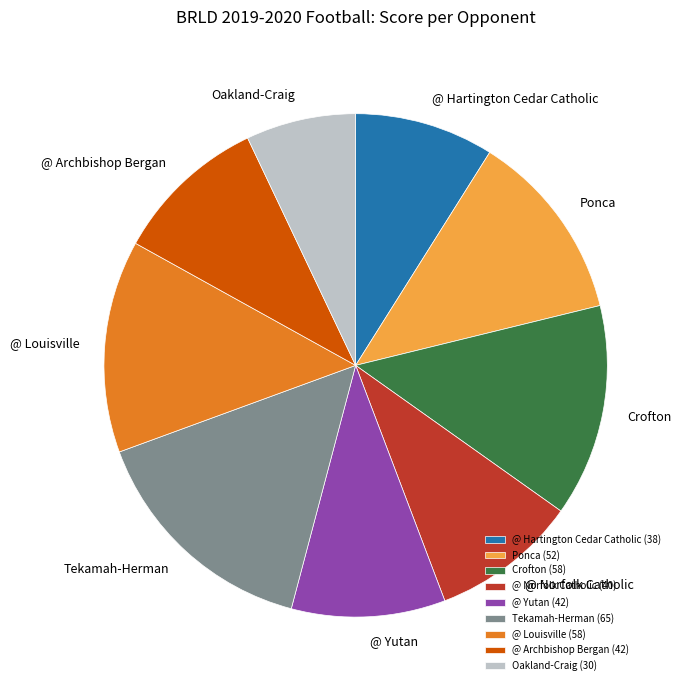

Is Oakland-Craig the majority of the pie?

No